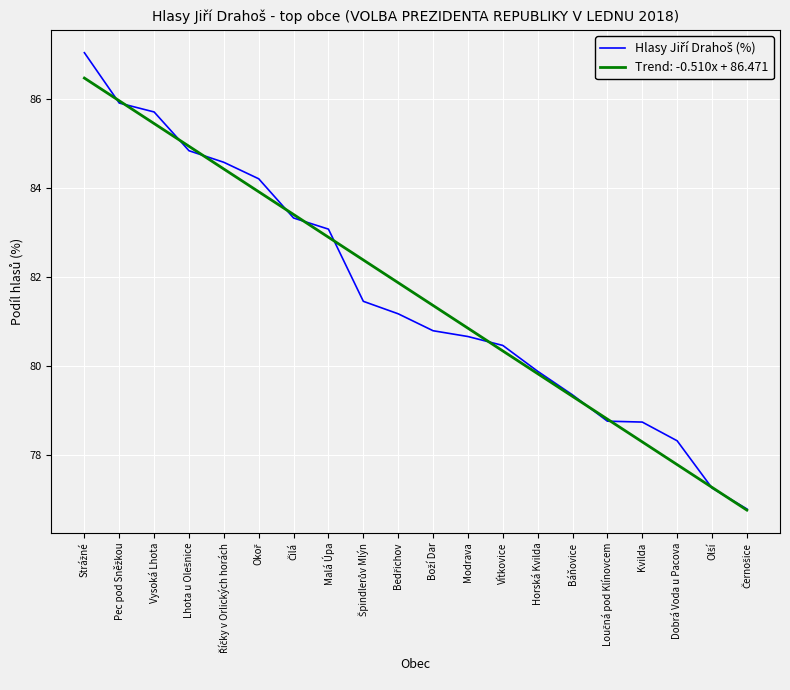

What is the spread (max minus min) of values at Vysoká Lhota?

0.3